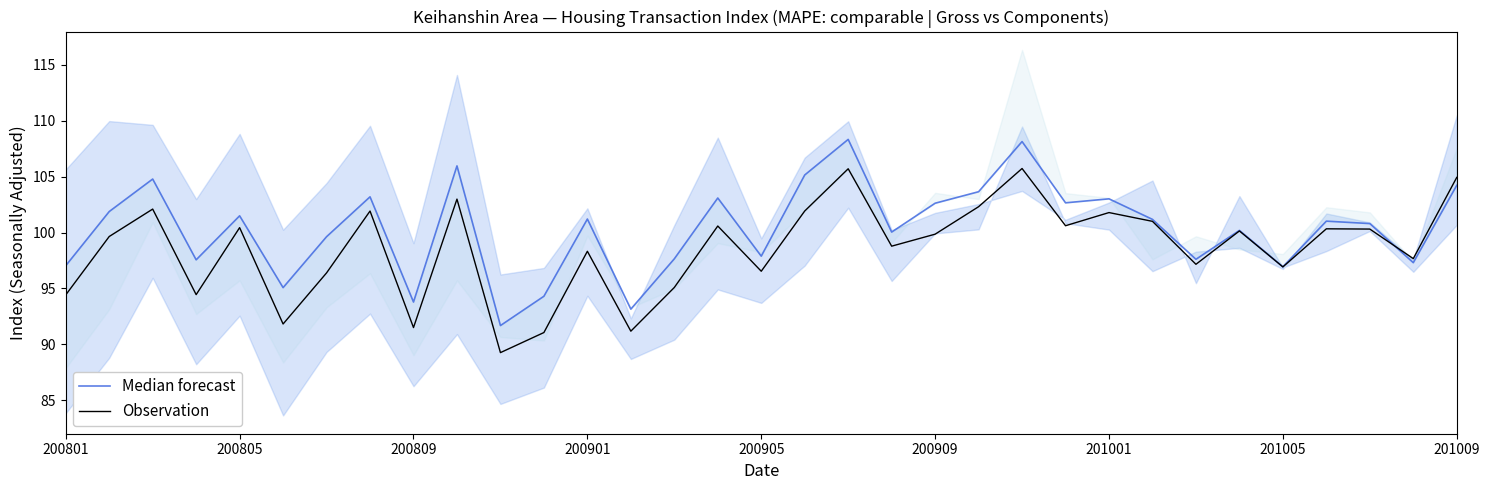

In Observation, how many points are lower than both neighbors (excluding endpoints)?

11